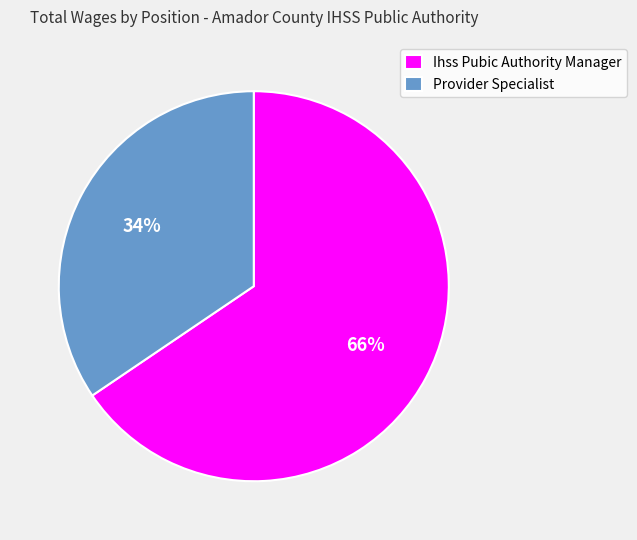

Which has a higher value, Ihss Pubic Authority Manager or Provider Specialist?

Ihss Pubic Authority Manager